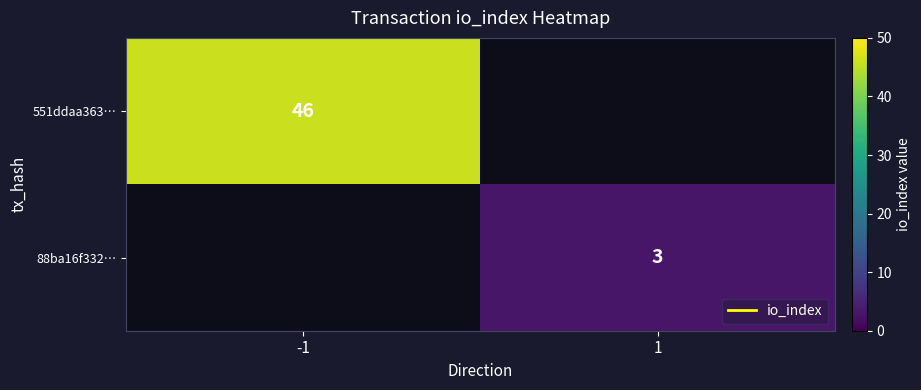

The value of 551ddaa363… at -1 is 78.9. True or false?

False